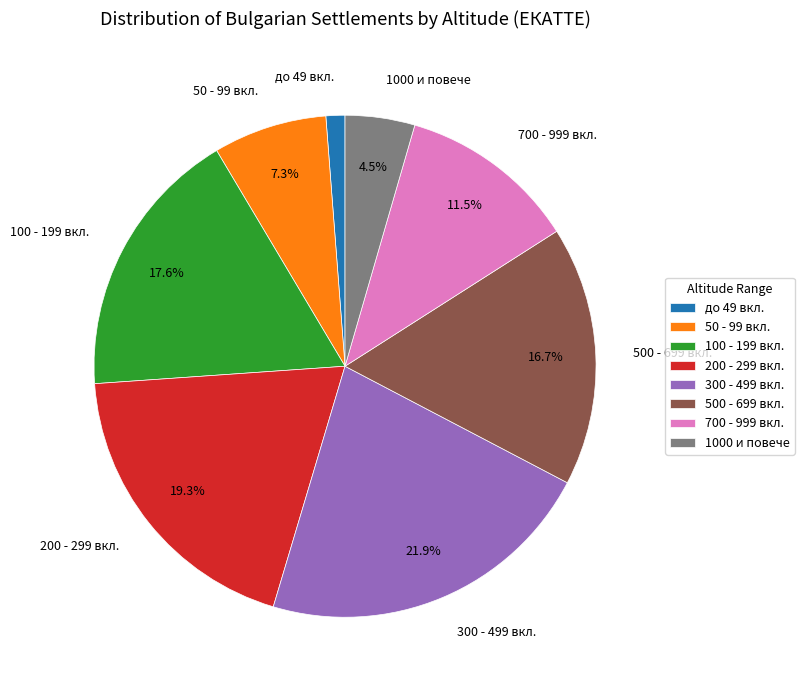

Rank the categories by value from lowest to highest.

до 49 вкл., 1000 и повече, 50 - 99 вкл., 700 - 999 вкл., 500 - 699 вкл., 100 - 199 вкл., 200 - 299 вкл., 300 - 499 вкл.